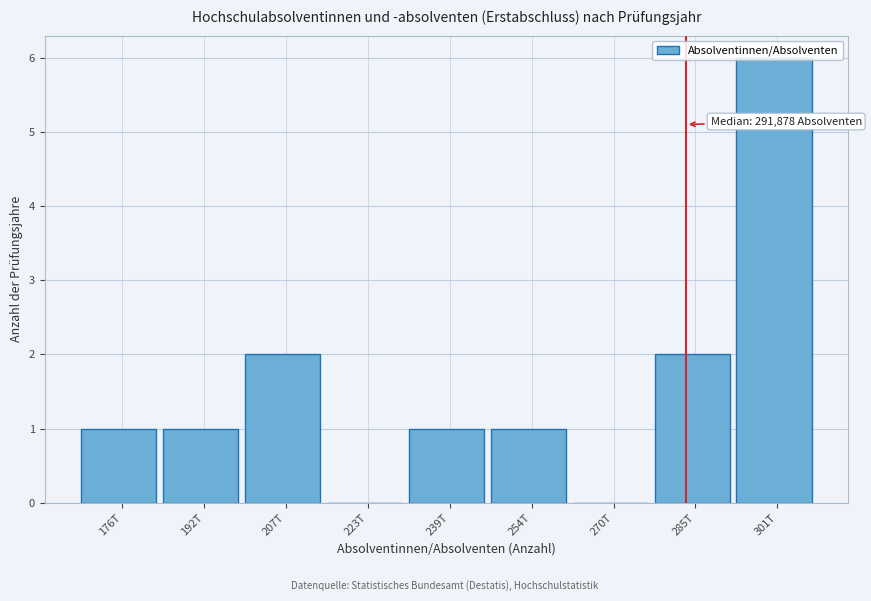

True or false: the data shows 4 at 301T.

False